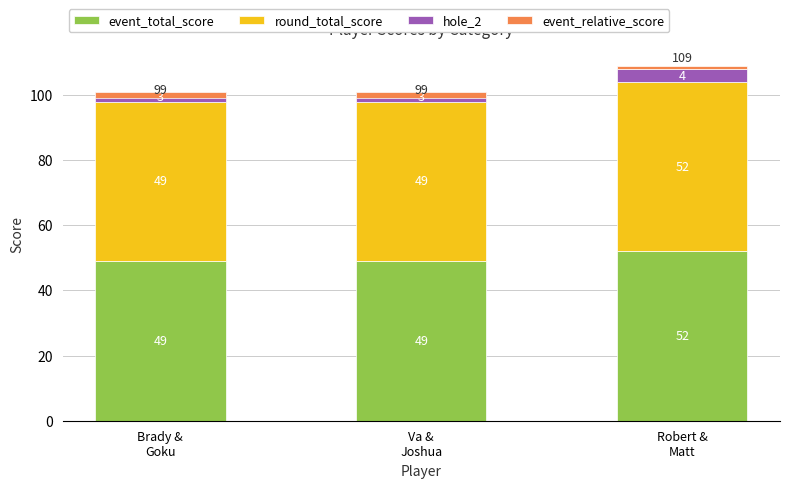

What is the total value across all series at Brady &
Goku?

99